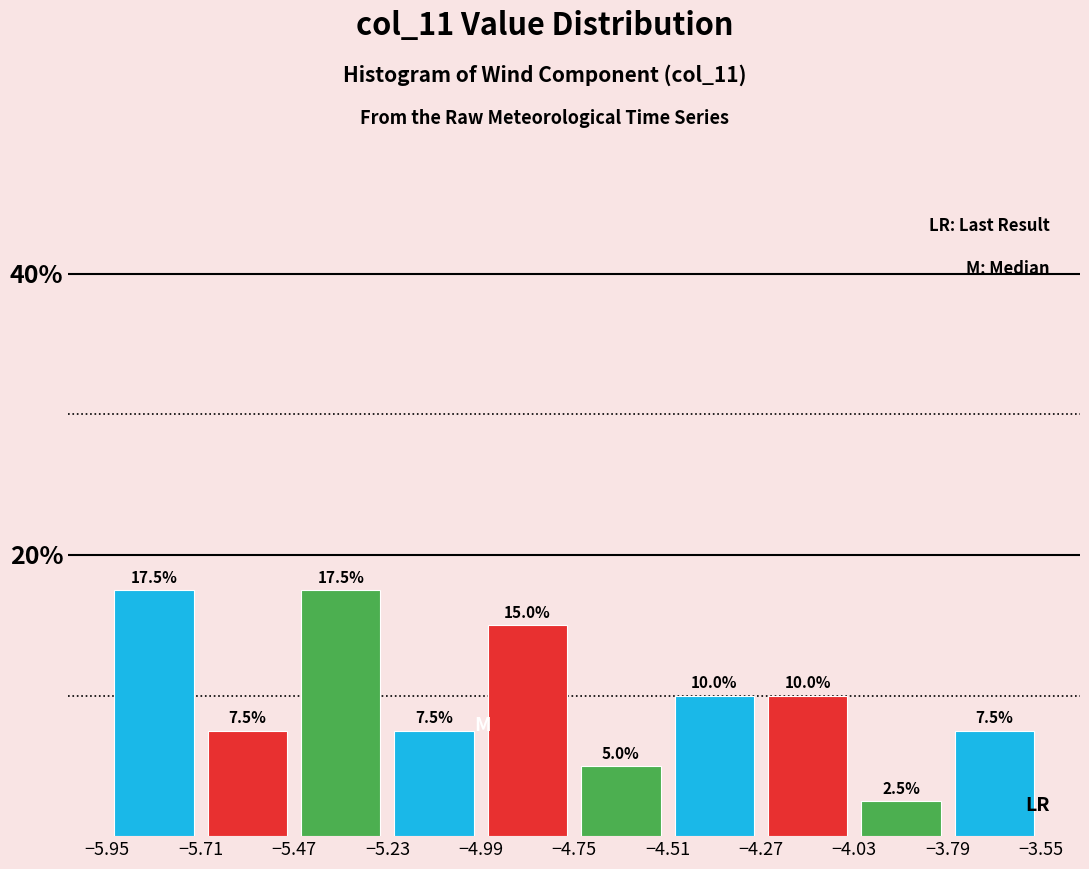

Reading left to right, list every bar in this chart as the range it spans on the x-axis followed by its height.

-5.95 to -5.71: 17.5
-5.71 to -5.47: 7.5
-5.47 to -5.23: 17.5
-5.23 to -4.99: 7.5
-4.99 to -4.75: 15.0
-4.75 to -4.51: 5.0
-4.51 to -4.27: 10.0
-4.27 to -4.03: 10.0
-4.03 to -3.79: 2.5
-3.79 to -3.55: 7.5